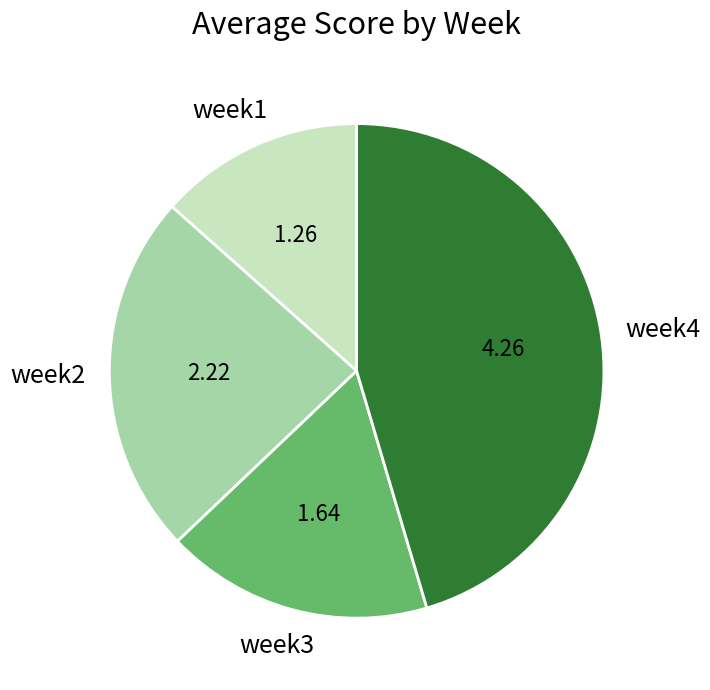

Is there any slice that represents more than half of the pie?

No